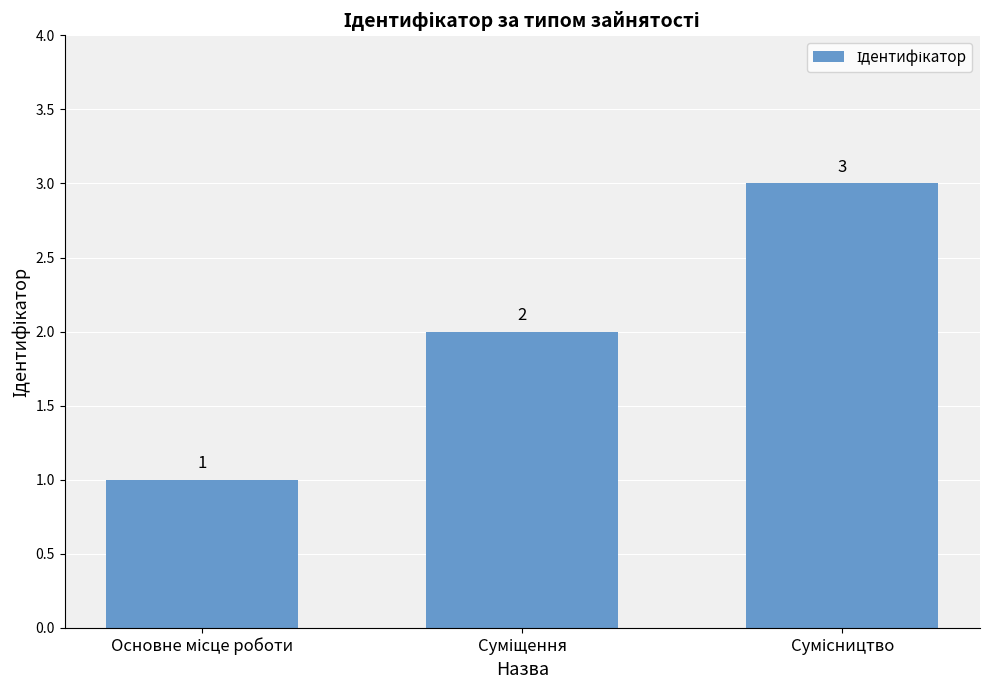

What is the value of the 2nd bar from the left?

2